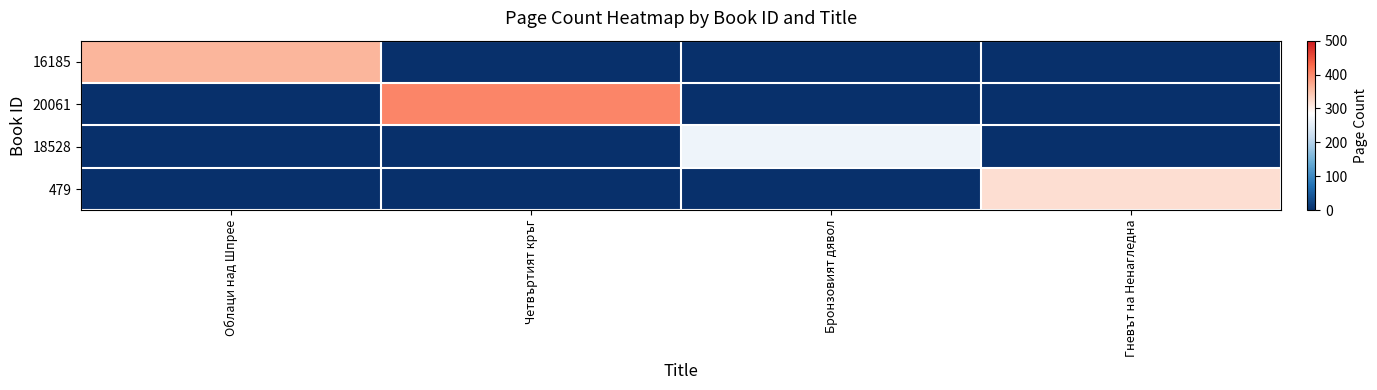

What is the maximum value shown in the chart?

404